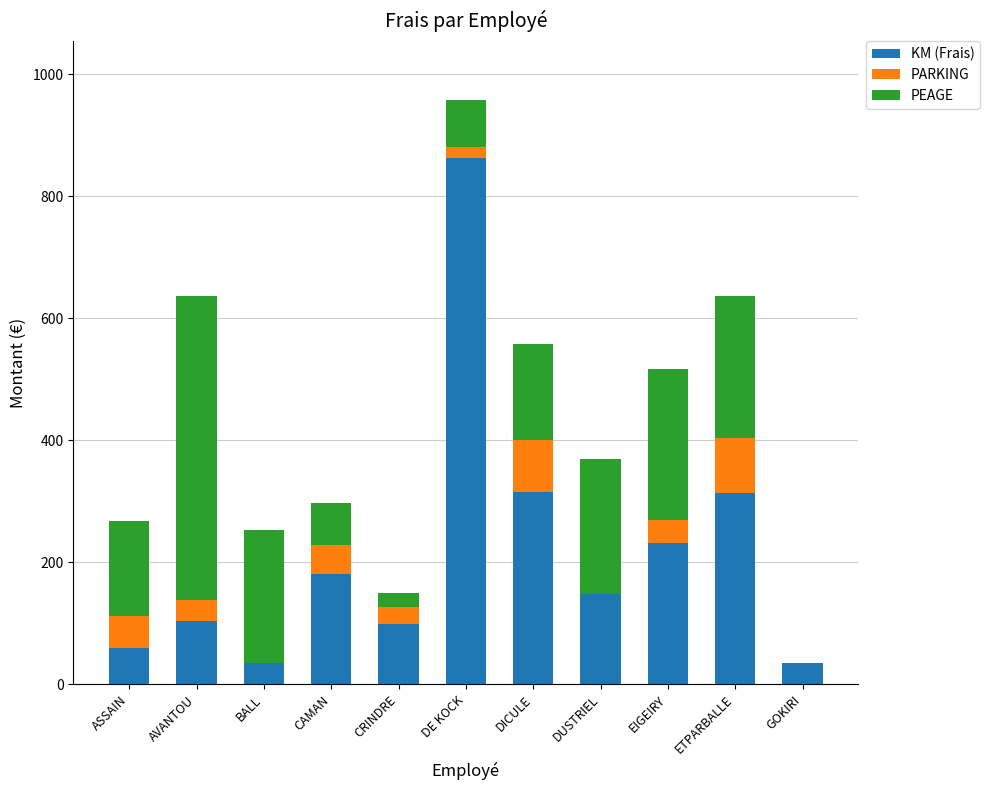

The value of KM (Frais) at CRINDRE is 98.4. True or false?

True